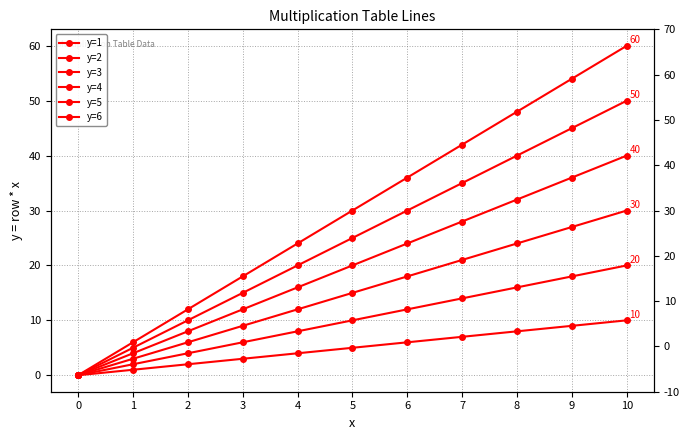

What is the difference between the maximum and minimum values in the y=2 series?

20